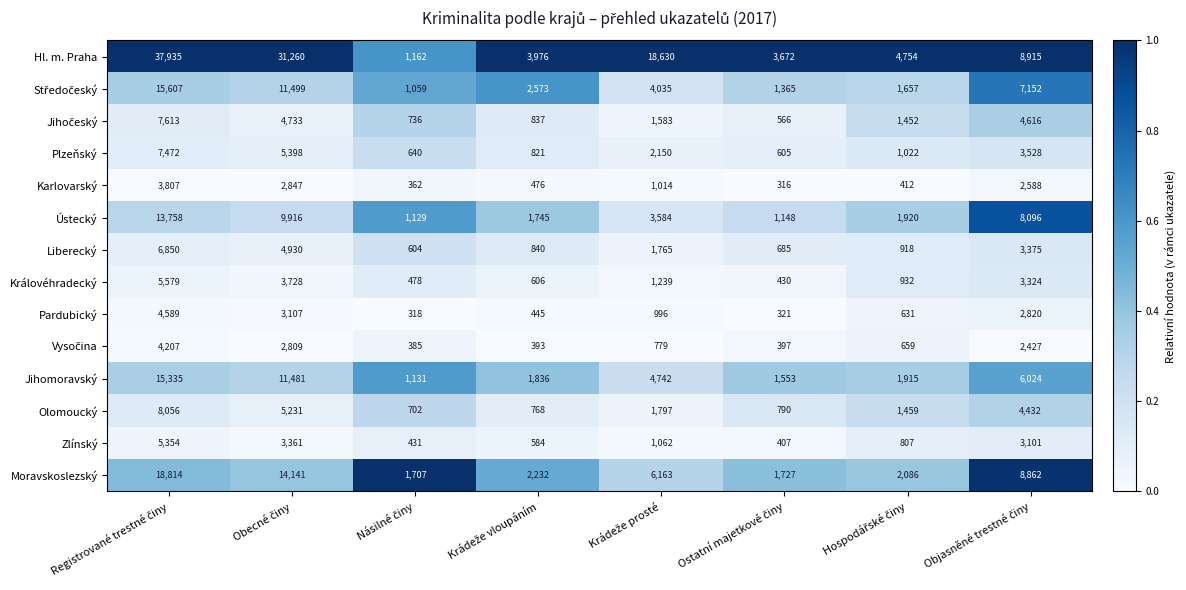

Which series has the largest total across all categories?

Hl. m. Praha